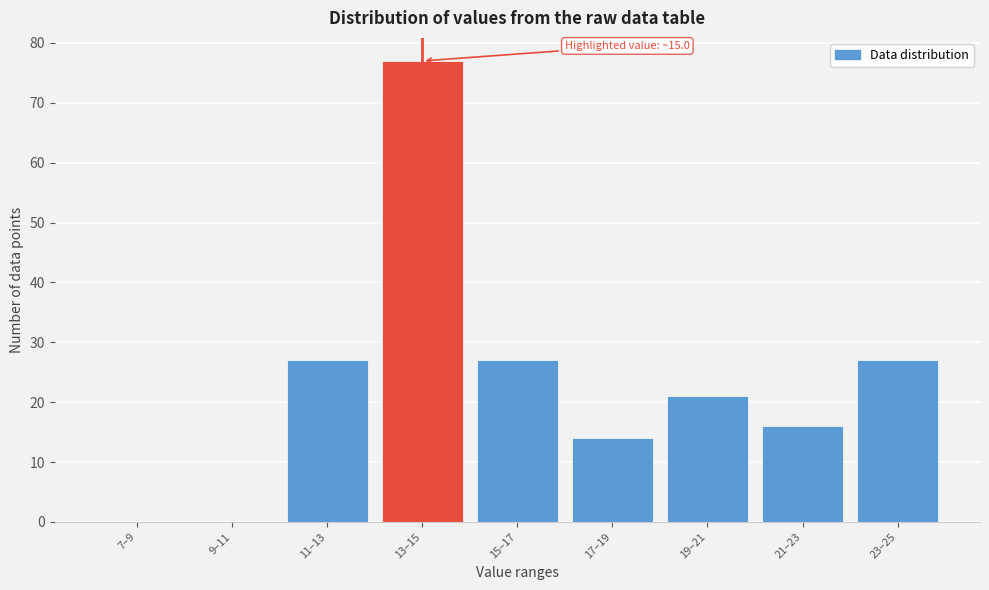

Reading left to right, extract all data points from this chart.

7–9=0	9–11=0	11–13=27	13–15=77	15–17=27	17–19=14	19–21=21	21–23=16	23–25=27